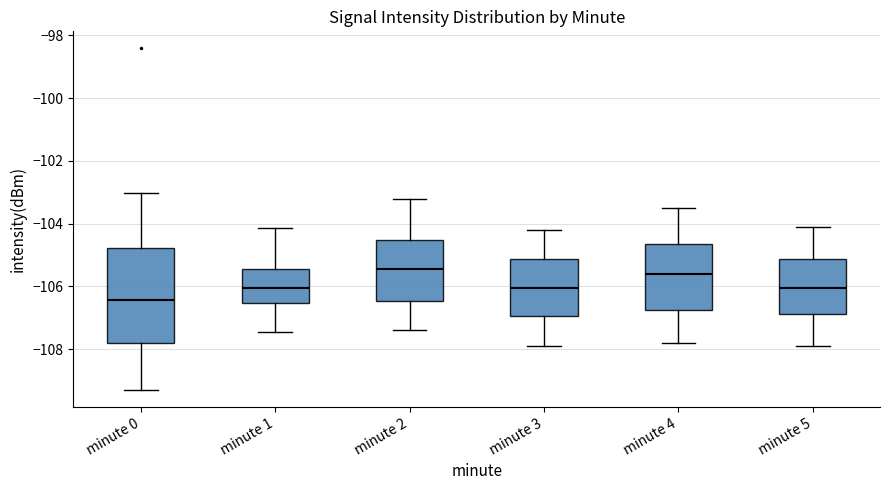

Which box is the tallest, from its lower edge to its upper edge?

minute 0